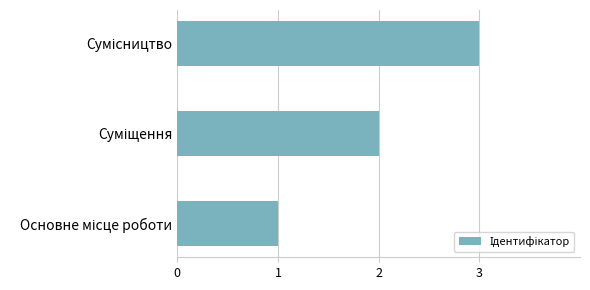

What is the sum of all values?

6